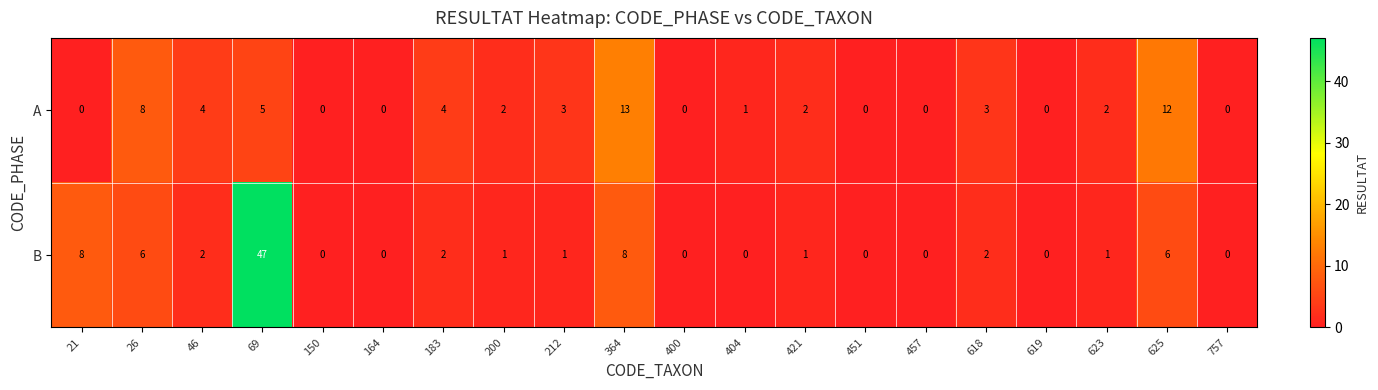

List the series in order of their overall mean, lowest first.

A, B